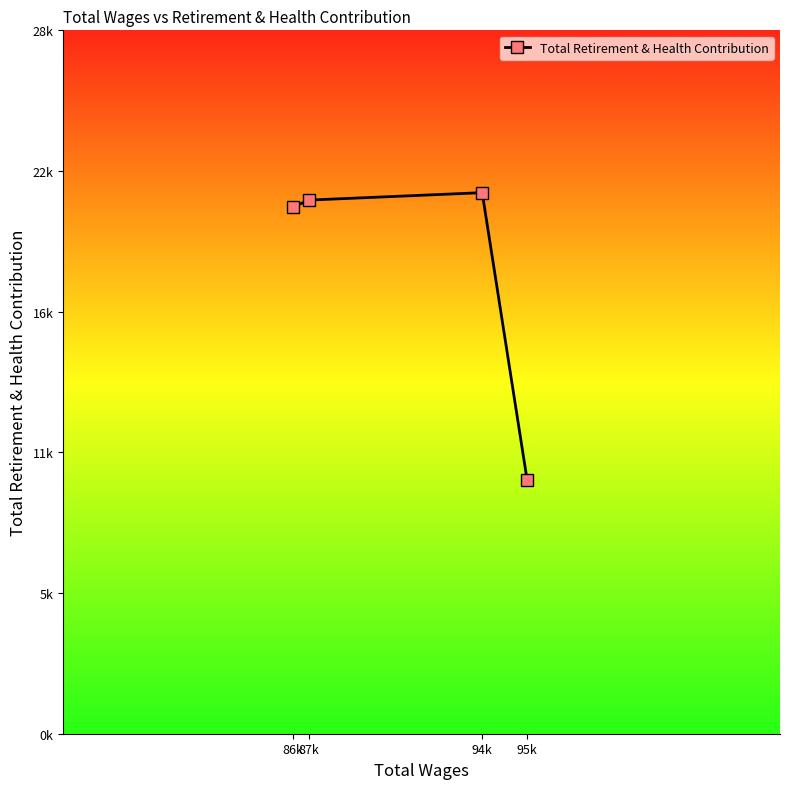

Does the chart have visible grid lines?

No